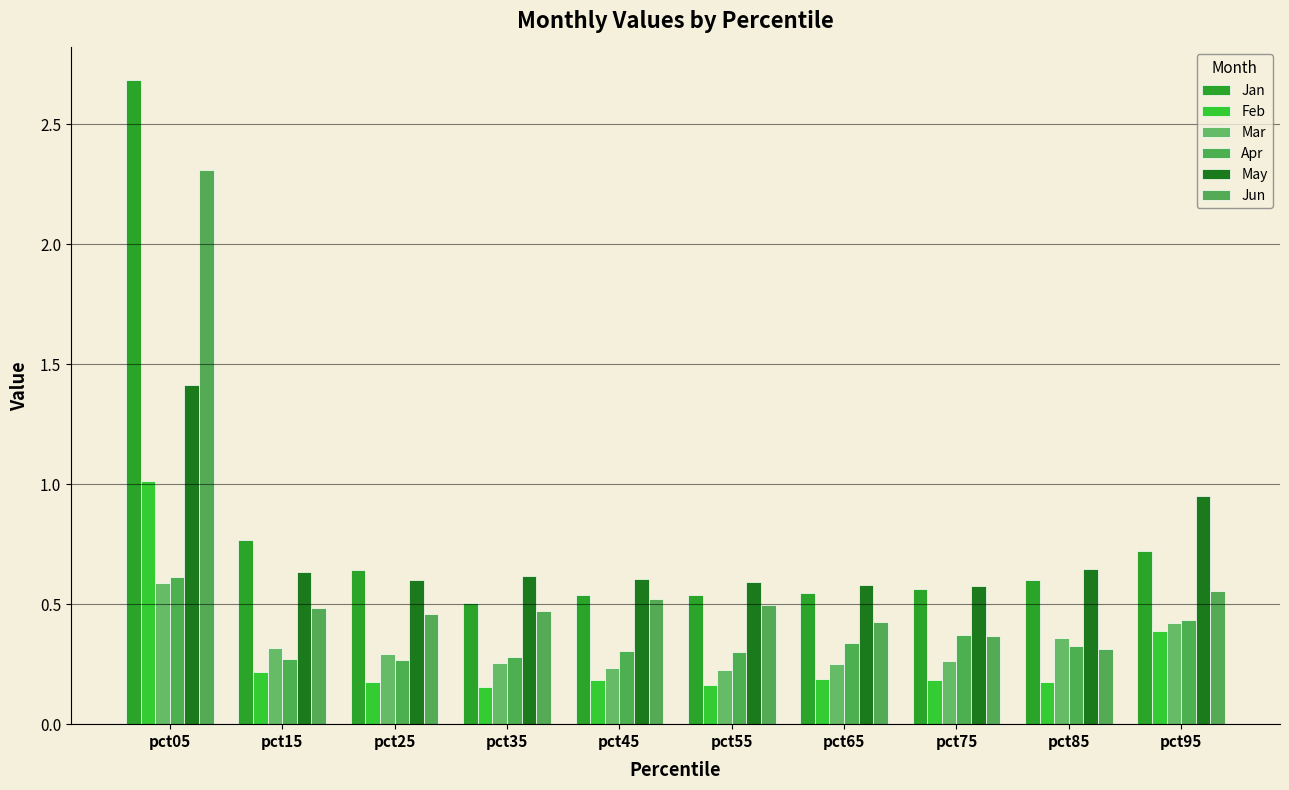

Is it true that Jan equals 0.3 at pct75?

False